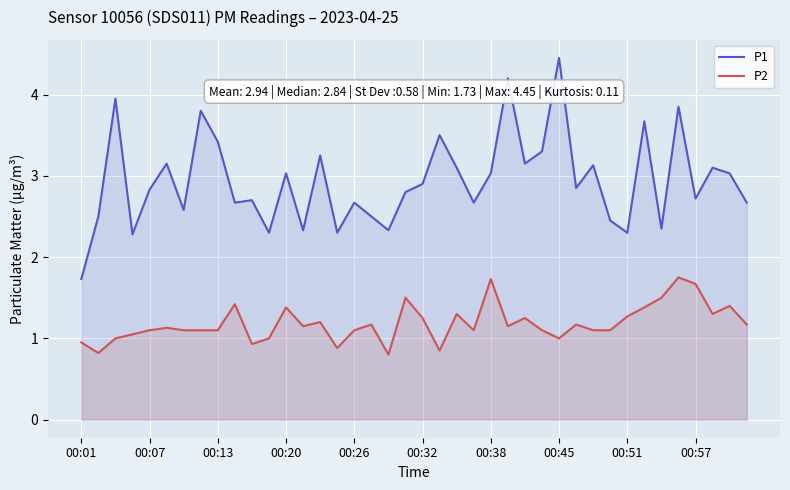

How many lines are shown in the chart?

2